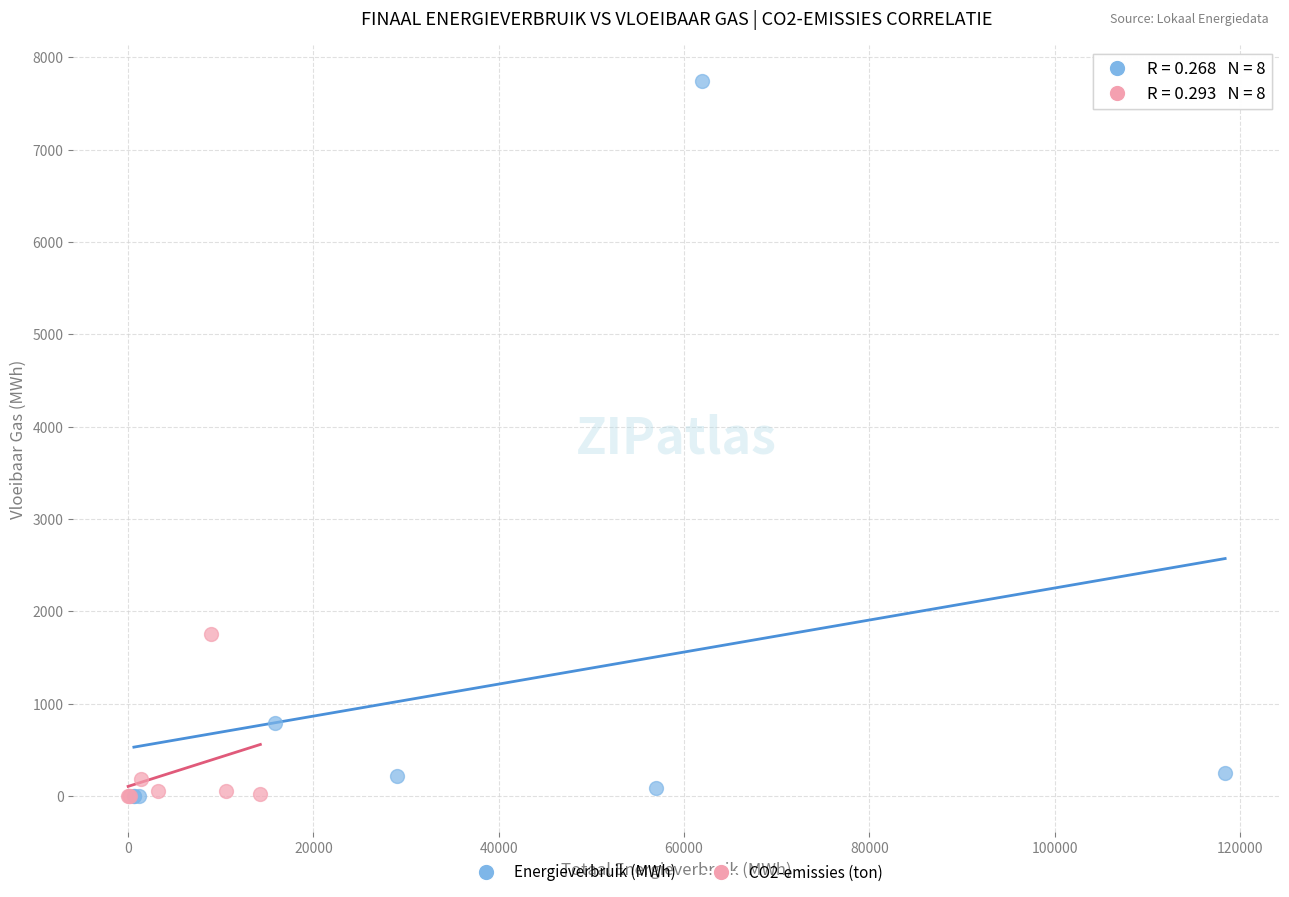

Which series contains the highest Y value?

Energieverbruik (MWh)